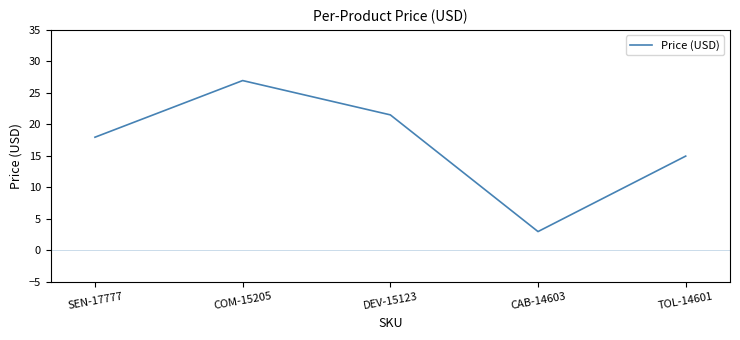

At which label does the data first exceed 17?

SEN-17777